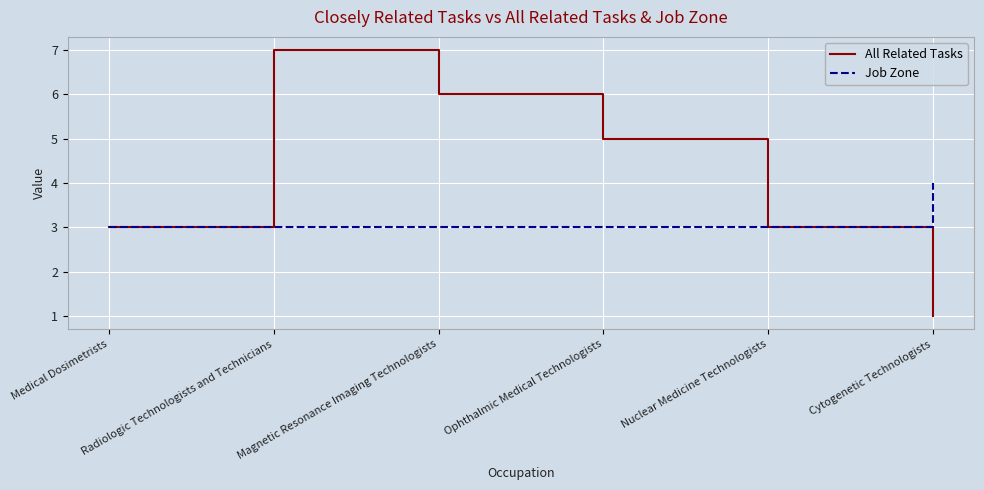

Reading left to right, list all the values displayed in this chart.

All Related Tasks: Medical Dosimetrists=3	Radiologic Technologists and Technicians=7	Magnetic Resonance Imaging Technologists=6	Ophthalmic Medical Technologists=5	Nuclear Medicine Technologists=3	Cytogenetic Technologists=1
Job Zone: Medical Dosimetrists=3	Radiologic Technologists and Technicians=3	Magnetic Resonance Imaging Technologists=3	Ophthalmic Medical Technologists=3	Nuclear Medicine Technologists=3	Cytogenetic Technologists=4